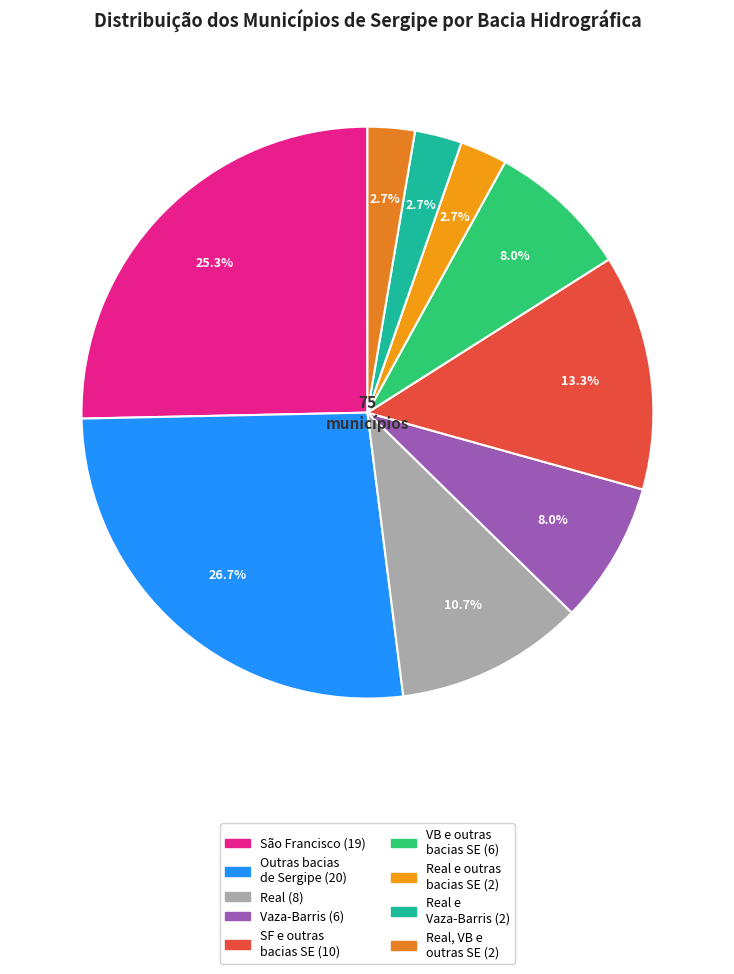

How many slices are in this pie chart?

9